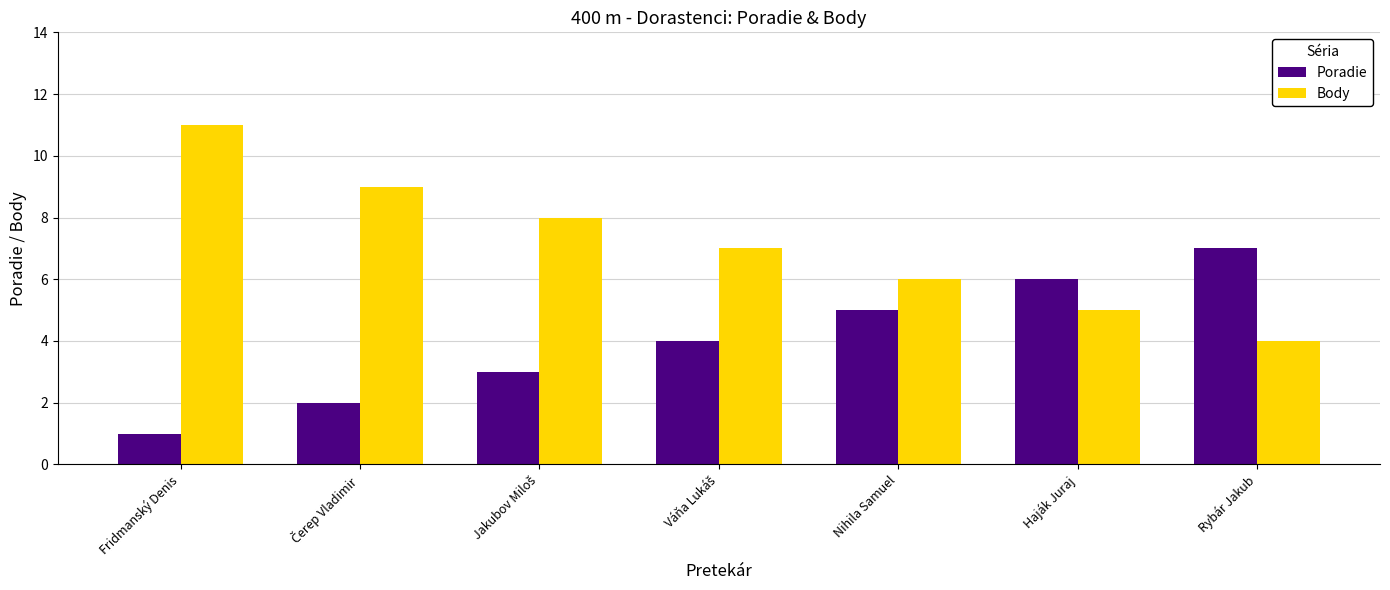

How many bars are there in each group?

2